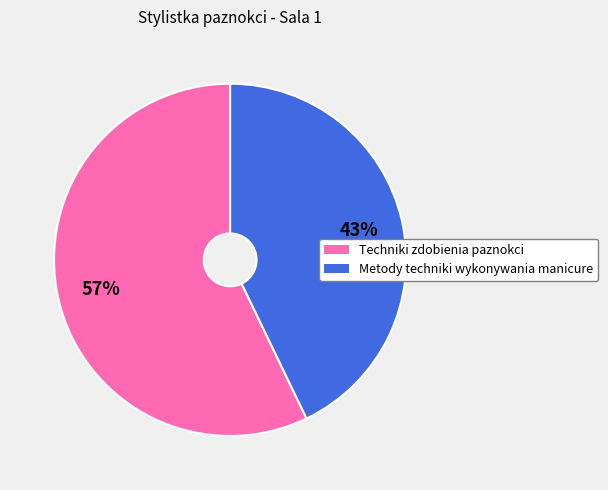

Which category has the smallest portion of the pie?

Metody techniki wykonywania manicure